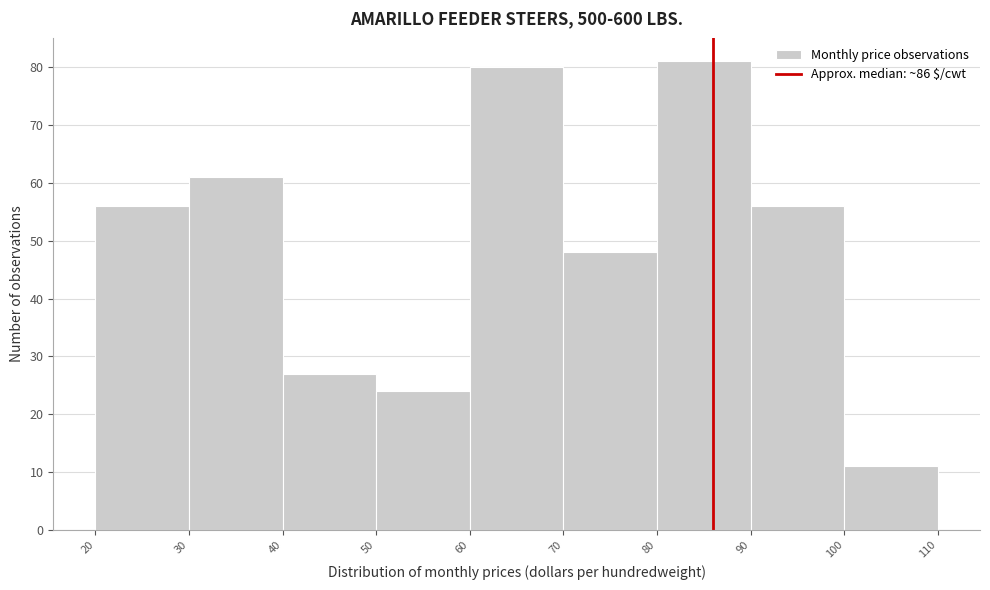

How tall is the bar that spans 80 to 90 on the x-axis? The values are not printed on the chart, so give them approximately, as read against the axis.

81